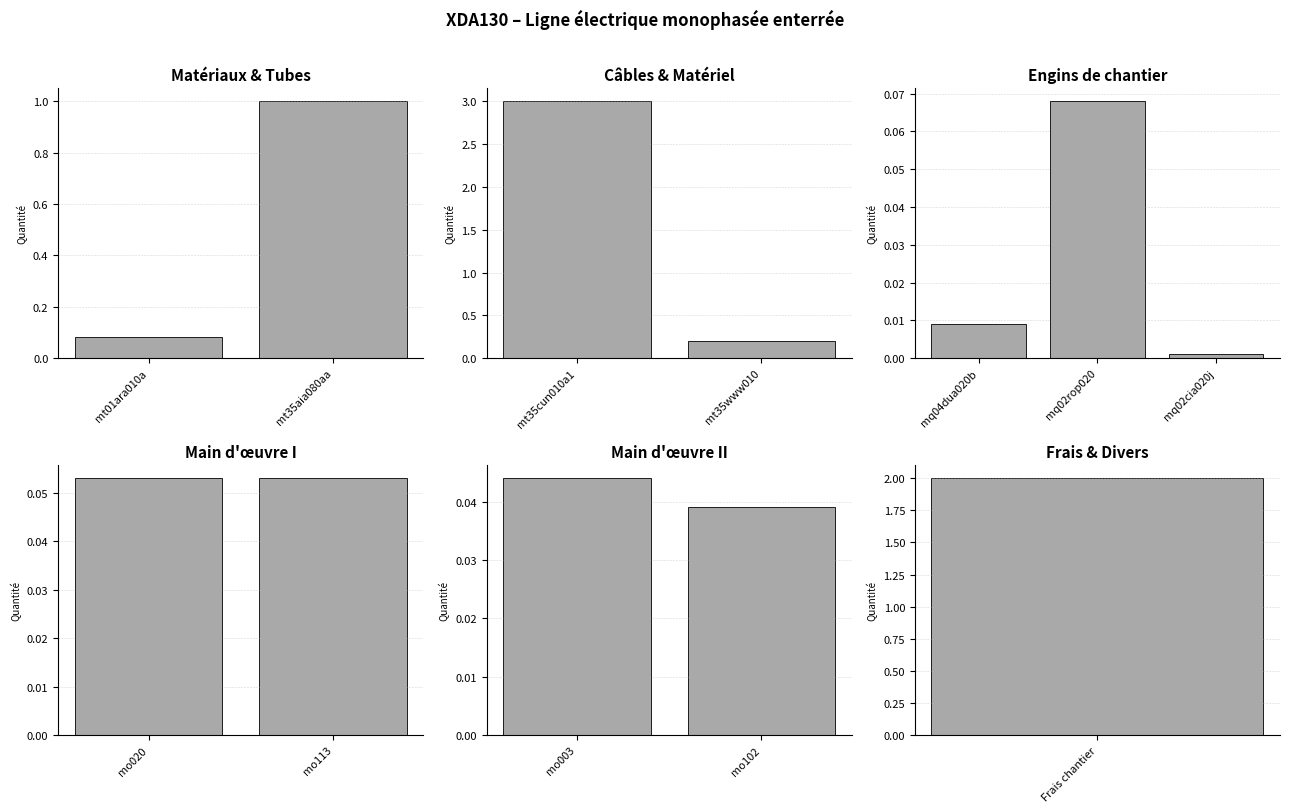

Reading left to right, extract all data points from this chart.

mt01ara010a=0.1	mt35aia080aa=1.0	mt35cun010a1=3.0	mt35www010=0.2	mq04dua020b=0.0	mq02rop020=0.1	mq02cia020j=0.0	mo020=0.1	mo113=0.1	mo003=0.0	mo102=0.0	Frais chantier=2.0